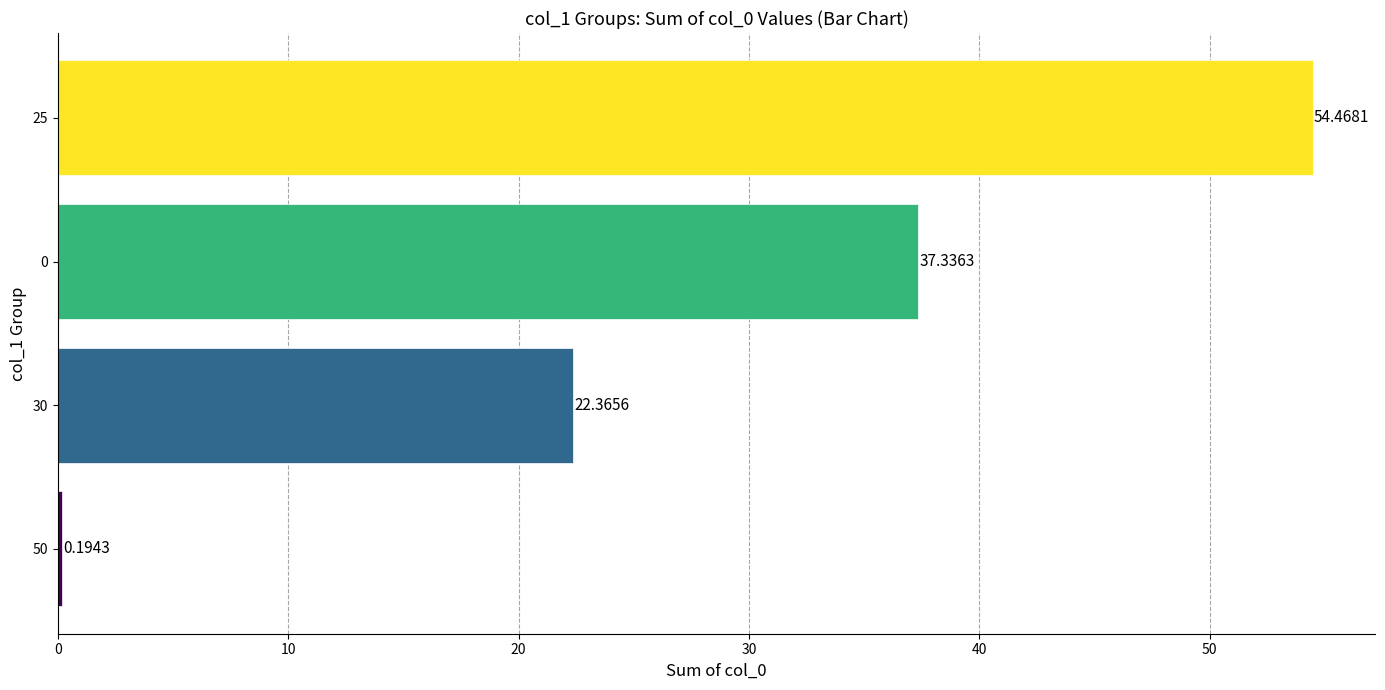

Are the bars grouped side by side (vs. stacked)?

No